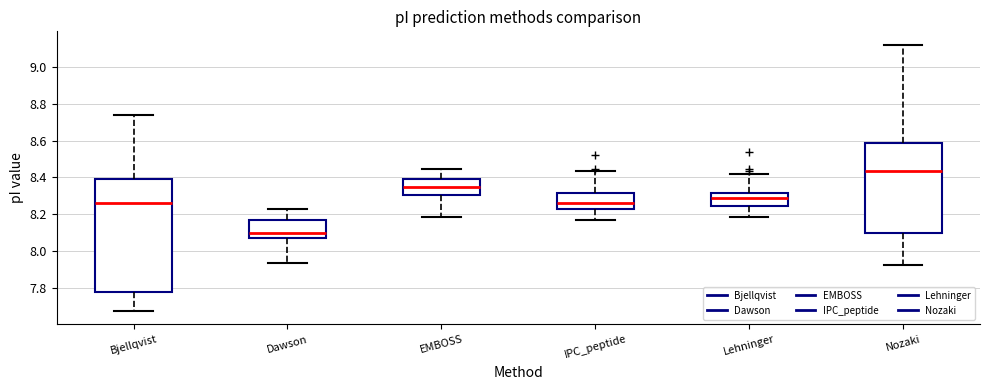

Where does the lower whisker of the box for Nozaki end on the y-axis? The values are not printed on the chart, so give them approximately, as read against the axis.

7.92